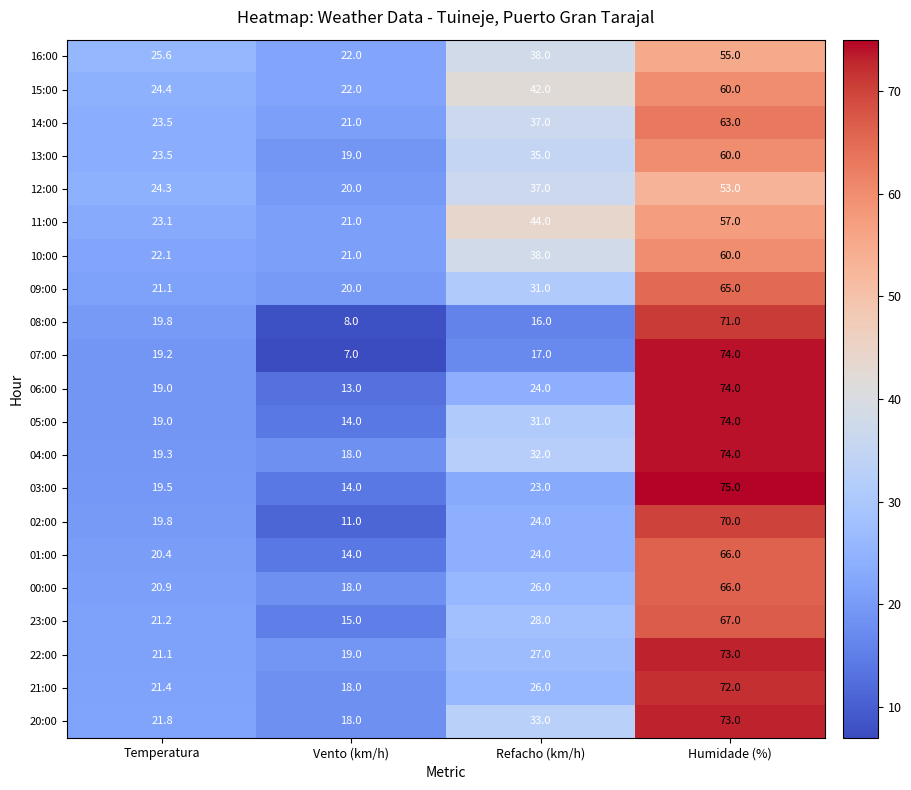

Rank the categories by 14:00 value from highest to lowest.

Humidade (%), Refacho (km/h), Temperatura, Vento (km/h)